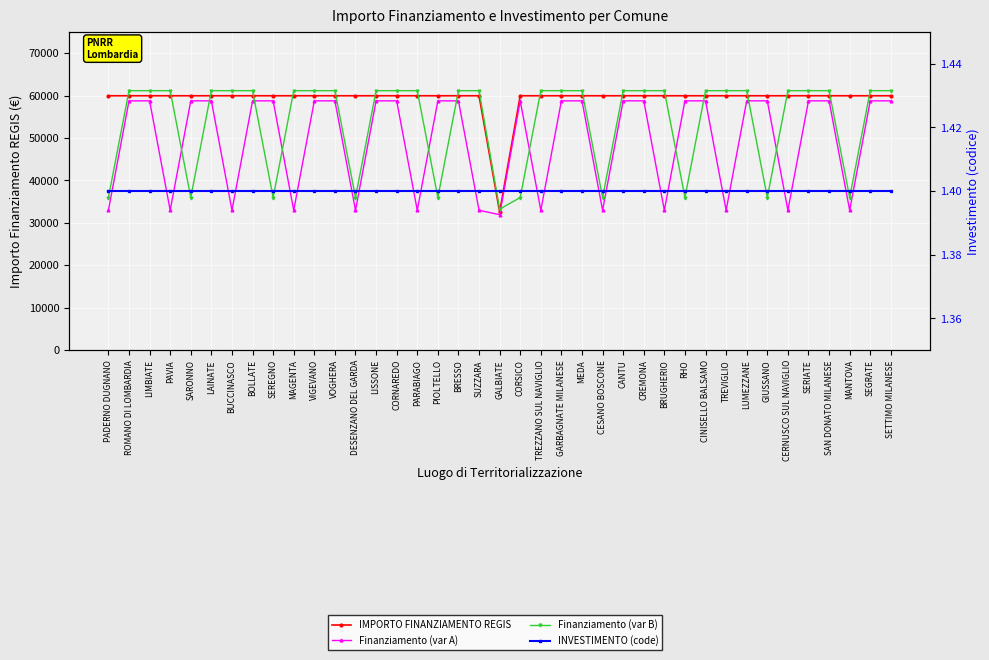

What is the sum of the Finanziamento (var A) values at VIGEVANO and GALBIATE?

90703.9